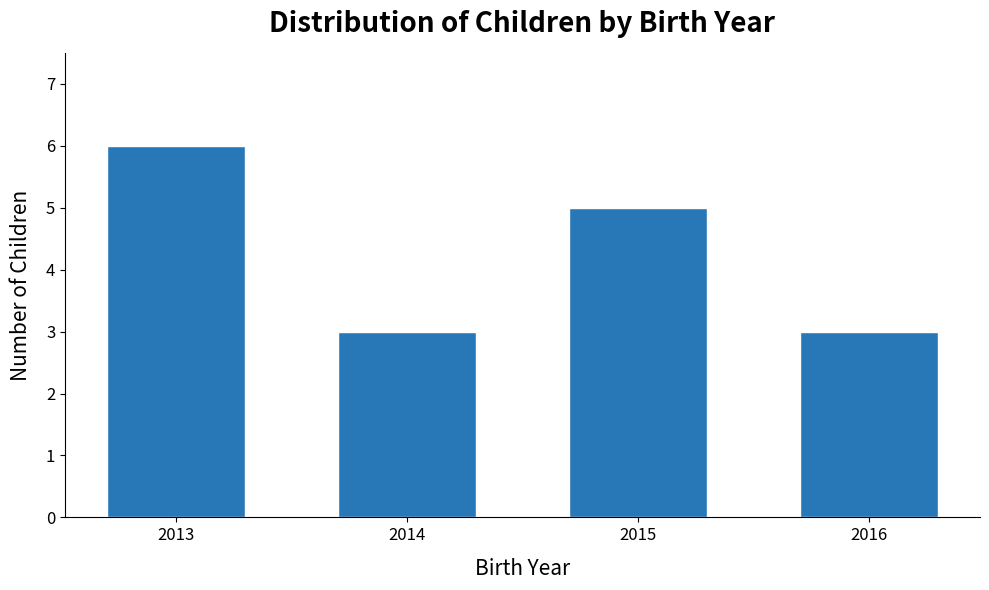

Reading left to right, extract all data points from this chart.

2013=6	2014=3	2015=5	2016=3